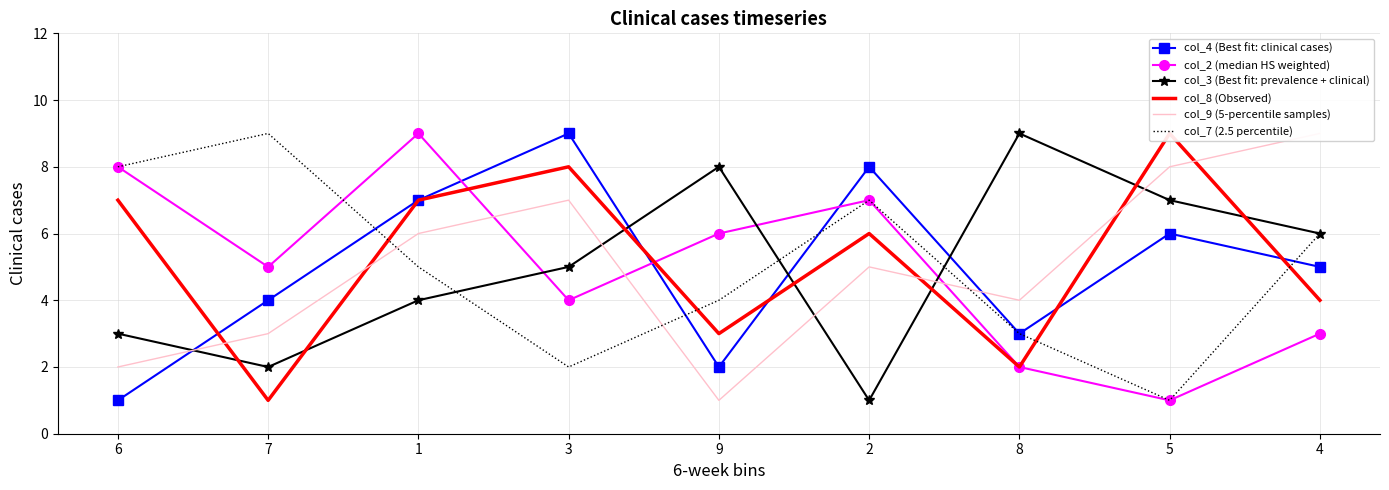

What is the label of the 2nd point from the left?

7